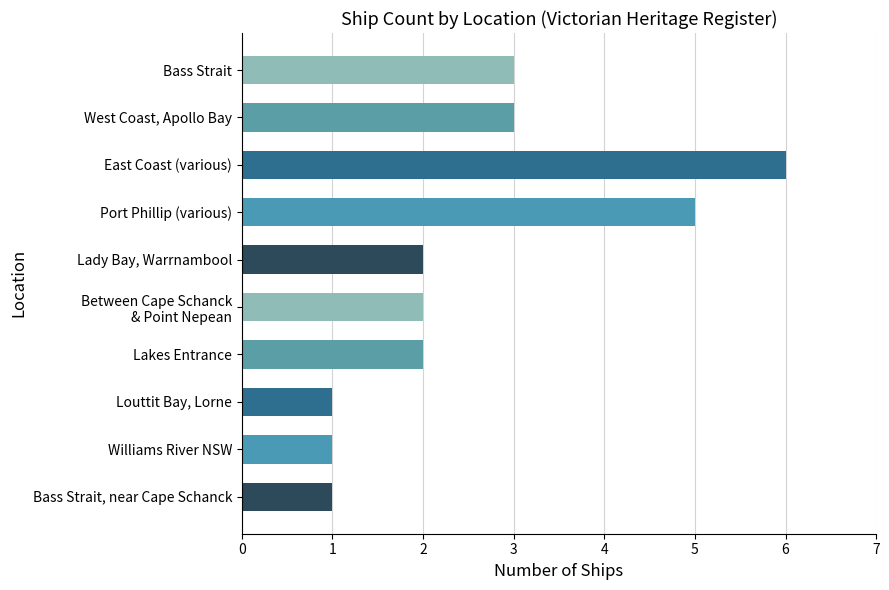

Does the chart contain any negative values?

No